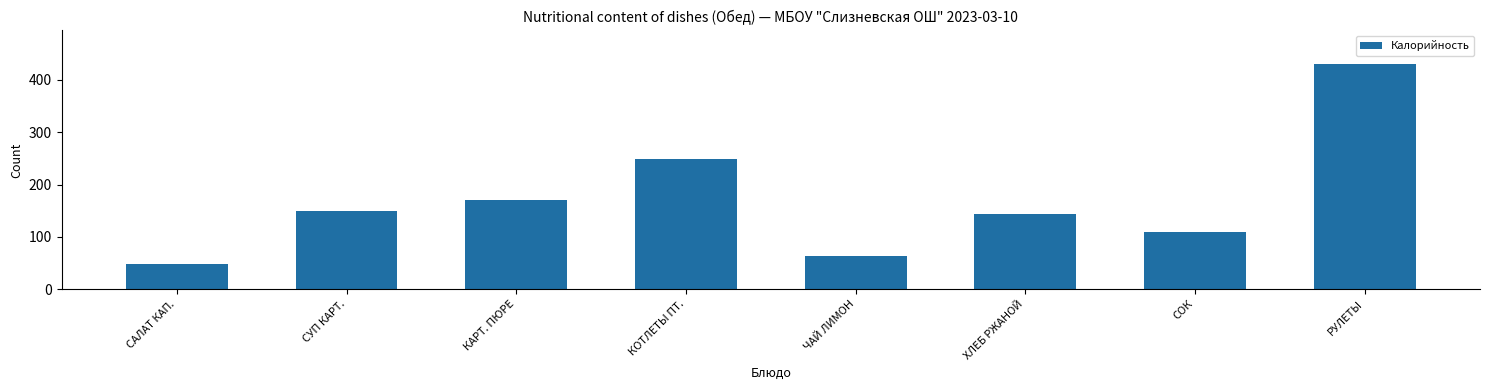

What is the average value?

170